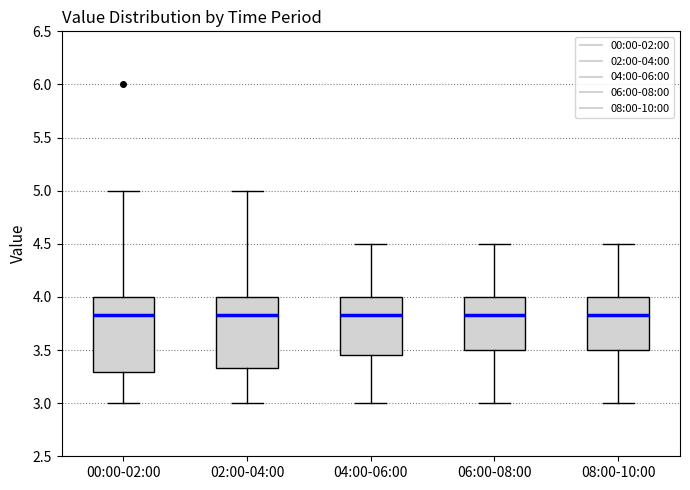

Where is the upper edge of the box for 04:00-06:00 on the y-axis? The values are not printed on the chart, so give them approximately, as read against the axis.

4.00